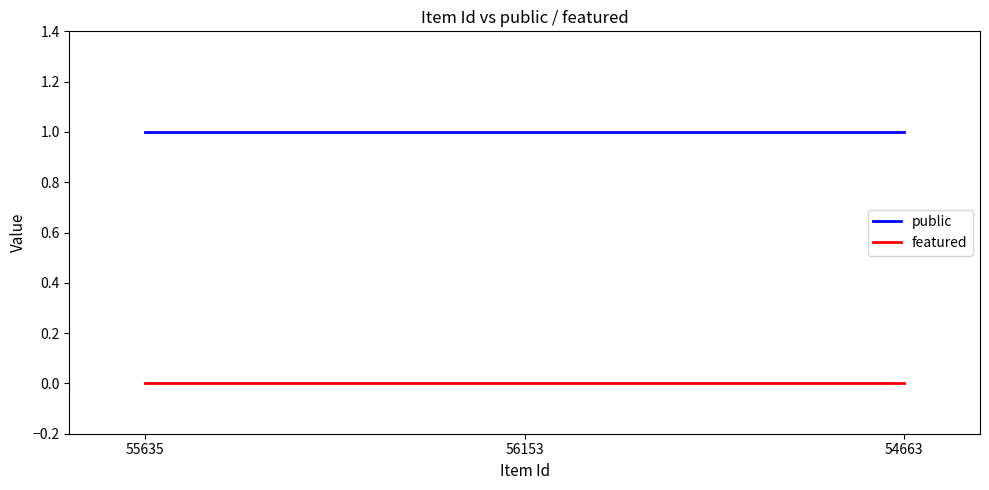

Reading left to right, what are all the values shown in this chart?

public: 55635=1	56153=1	54663=1
featured: 55635=0	56153=0	54663=0